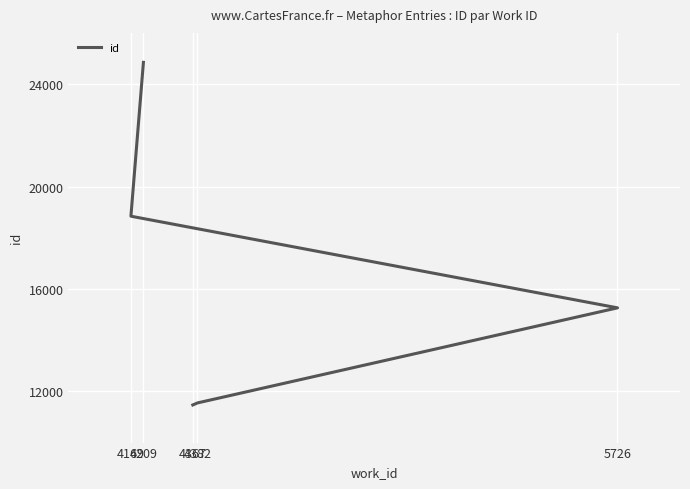

Which label corresponds to the smallest value in the chart?

4367